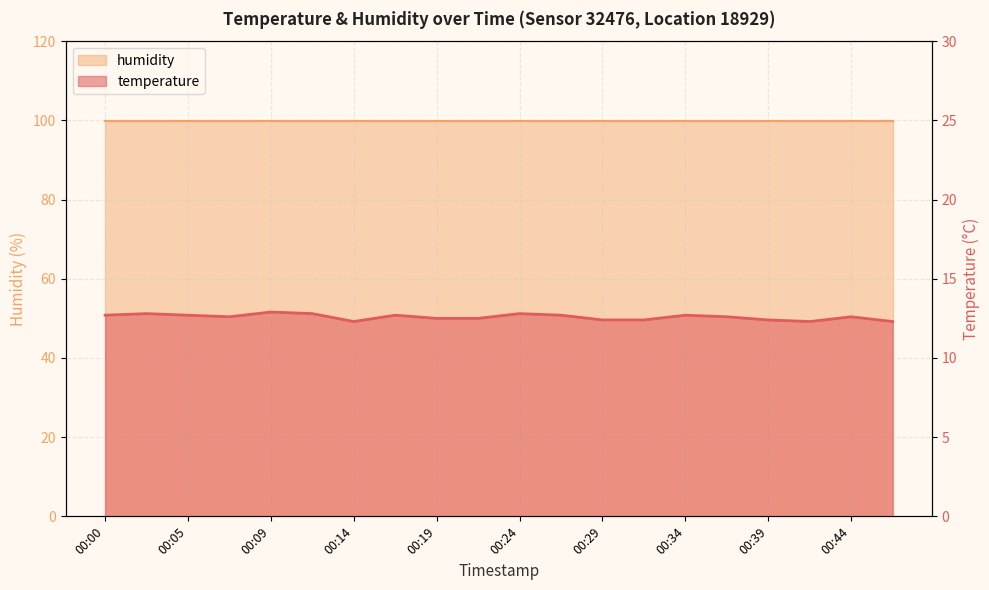

Which category has the highest value across all series?

00:09